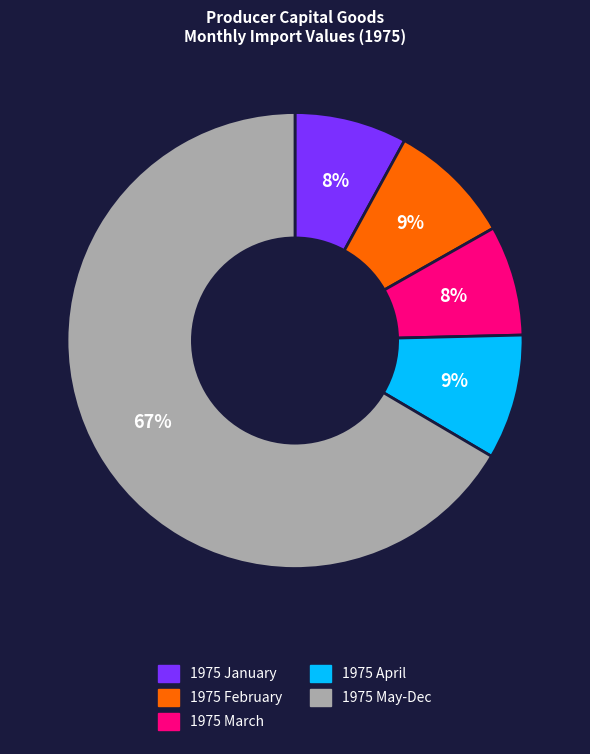

Is there a majority slice in this chart?

Yes